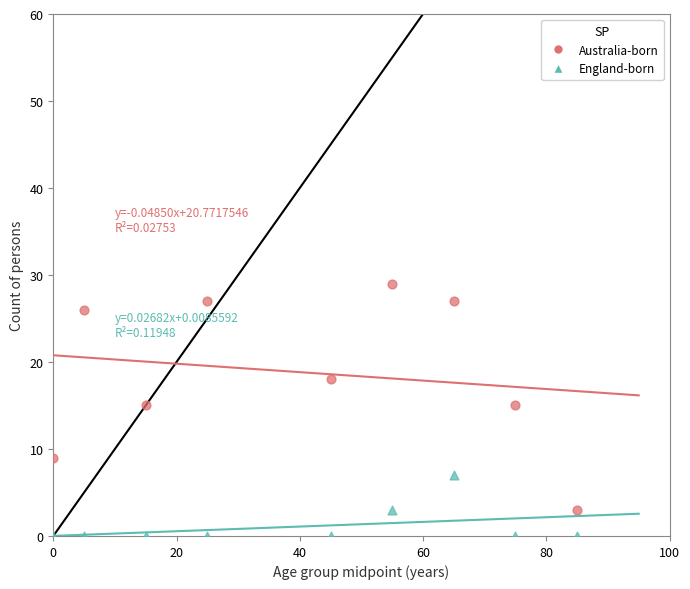

Which series has the widest spread of Y values?

Australia-born